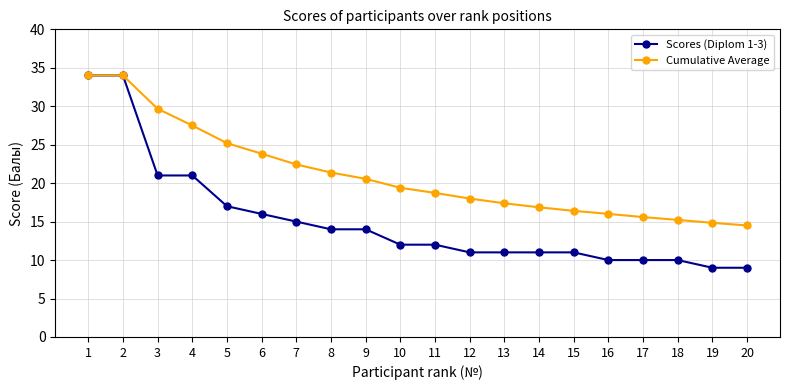

What is the value of the Cumulative Average point at the 14th from the left?

16.9